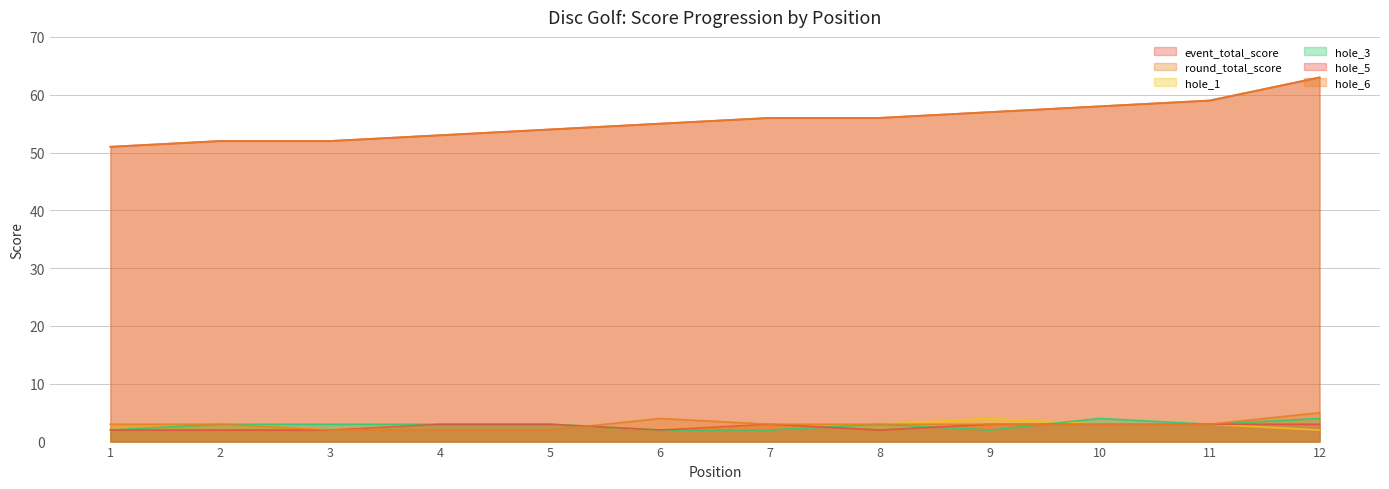

Reading left to right, transcribe all the data shown in this chart.

event_total_score: 51	52	52	53	54	55	56	56	57	58	59	63
round_total_score: 51	52	52	53	54	55	56	56	57	58	59	63
hole_1: 3	3	2	3	3	2	3	3	4	3	3	2
hole_3: 2	3	3	3	3	2	2	3	2	4	3	4
hole_5: 2	2	2	3	3	2	3	2	3	3	3	3
hole_6: 3	3	2	2	2	4	3	3	3	3	3	5